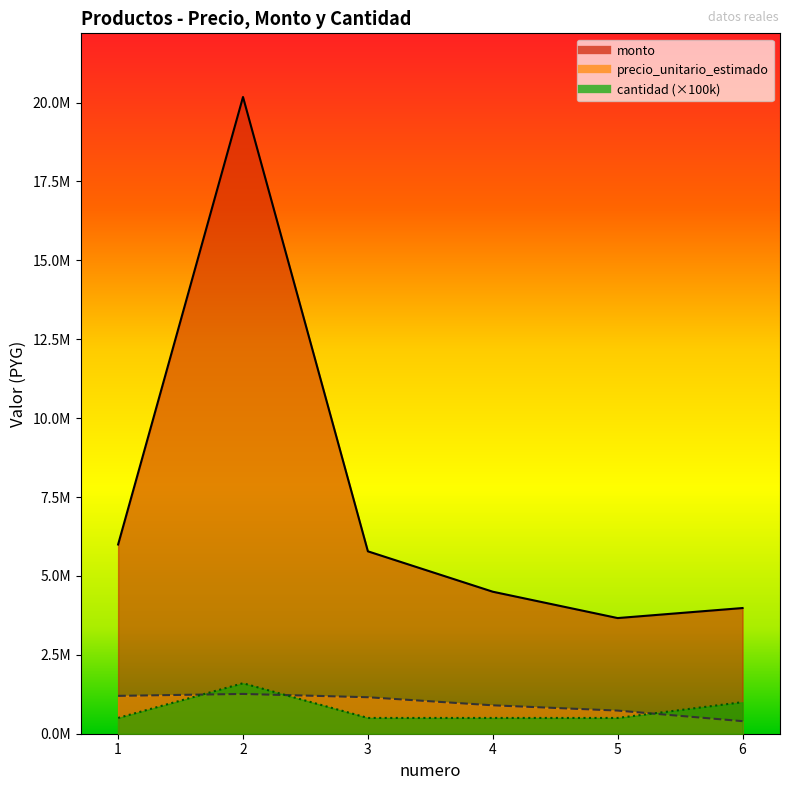

Reading left to right, extract all data points from this chart.

precio_unitario_estimado: 1=1199260	2=1261000	3=1156000	4=900000	5=733000	6=398270
monto: 1=5996300	2=20176000	3=5780000	4=4500000	5=3665000	6=3982700
cantidad: 1=500000	2=1600000	3=500000	4=500000	5=500000	6=1000000